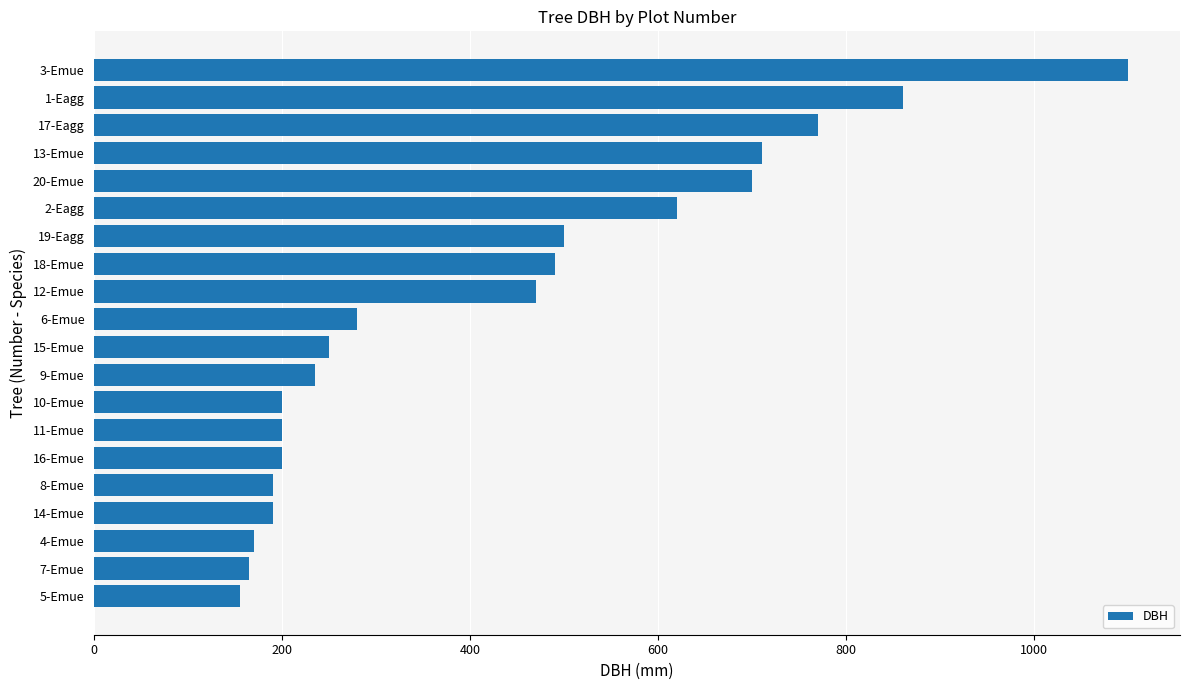

Reading top to bottom, extract all data points from this chart.

1100	860	770	710	700	620	500	490	470	280	250	235	200	200	200	190	190	170	165	155